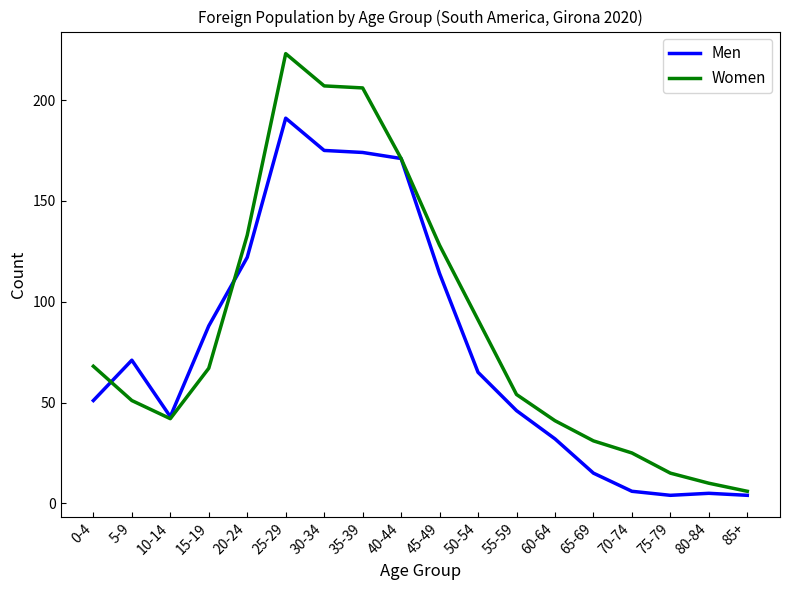

The value of Women at 40-44 is 171. True or false?

True